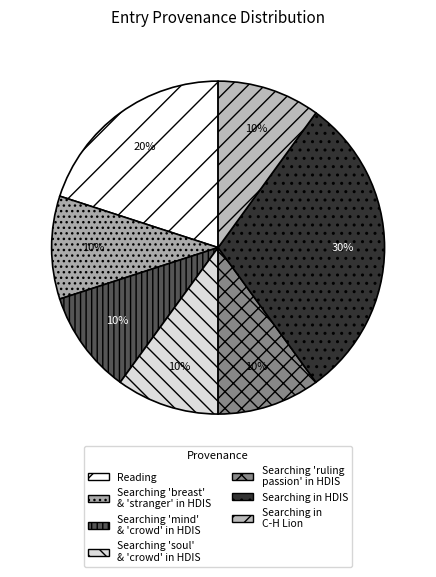

How many segments does this pie chart have?

7